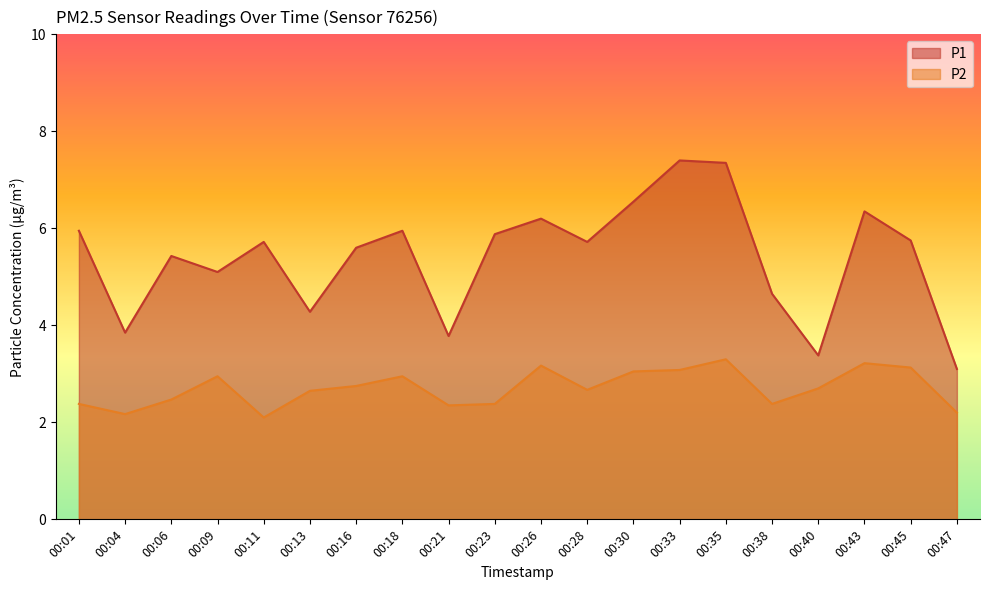

True or false: P2 and P1 cross at least once.

False